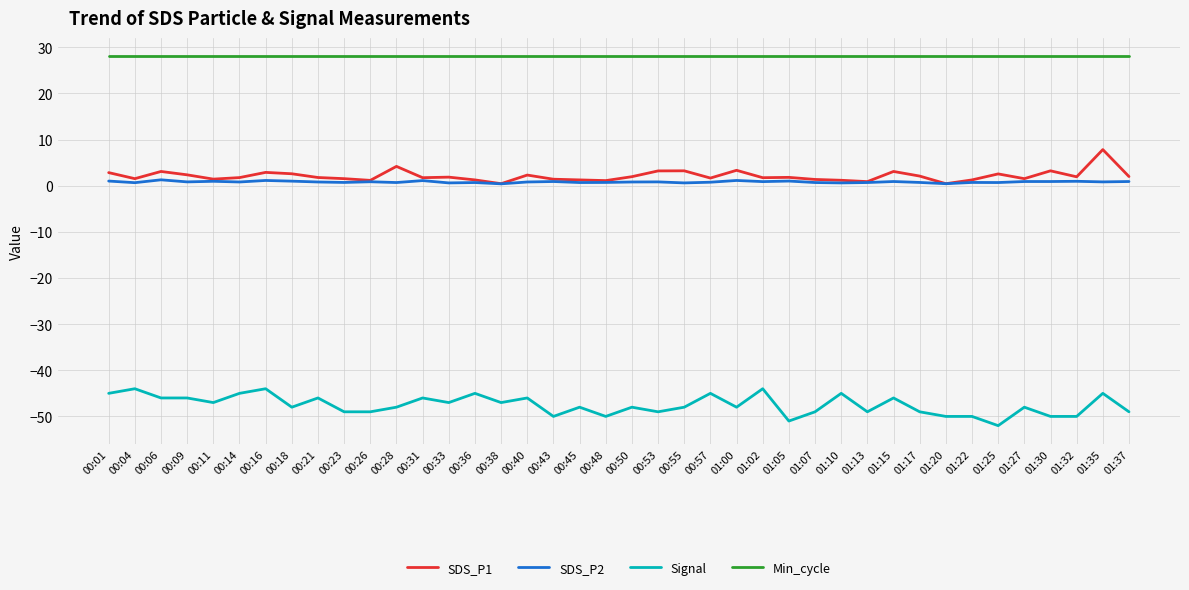

Is the value of Min_cycle at 00:33 greater than the value of Signal at 01:05?

Yes